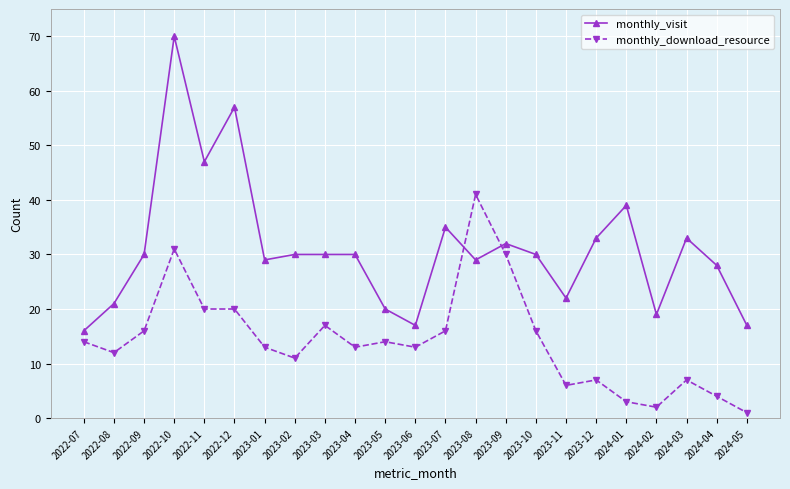

Reading right to left, what are all the values shown in this chart?

monthly_visit: 17	28	33	19	39	33	22	30	32	29	35	17	20	30	30	30	29	57	47	70	30	21	16
monthly_download_resource: 1	4	7	2	3	7	6	16	30	41	16	13	14	13	17	11	13	20	20	31	16	12	14